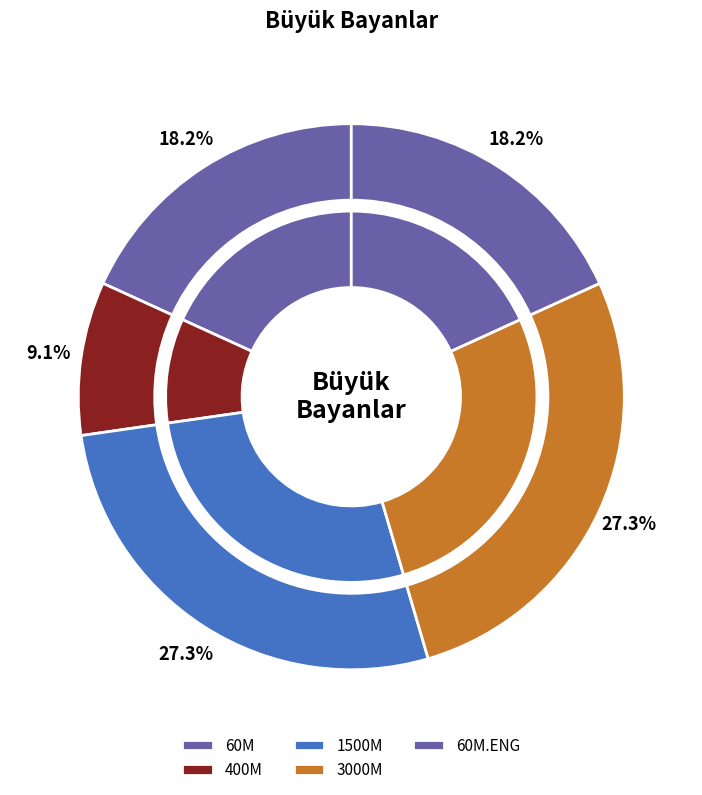

Which category has the smallest portion of the pie?

400M